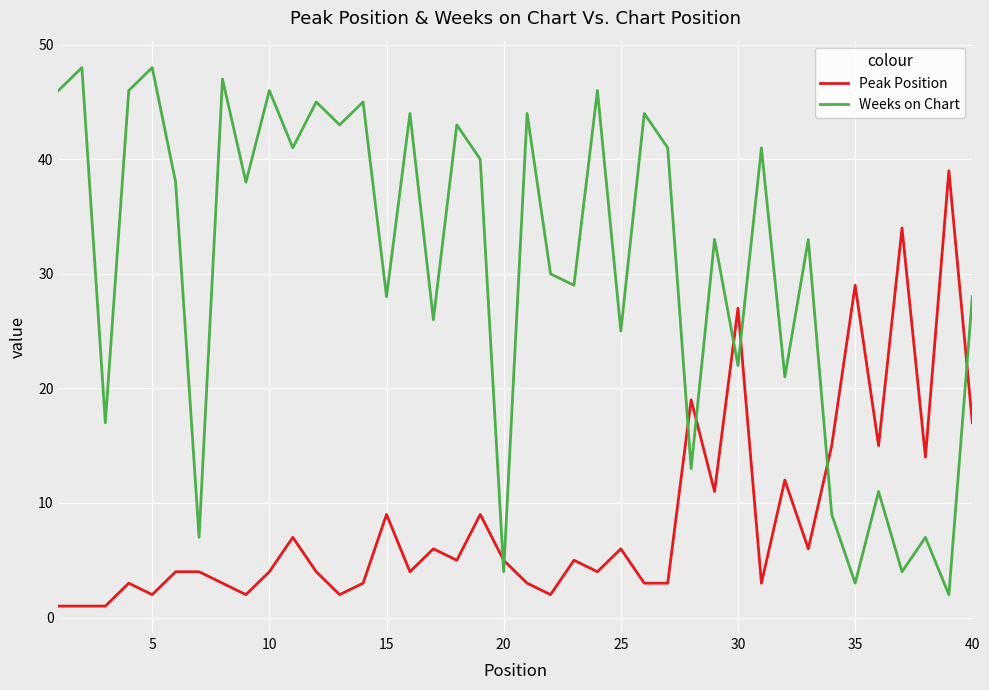

What is the difference between the maximum and minimum values in the Weeks on Chart series?

46